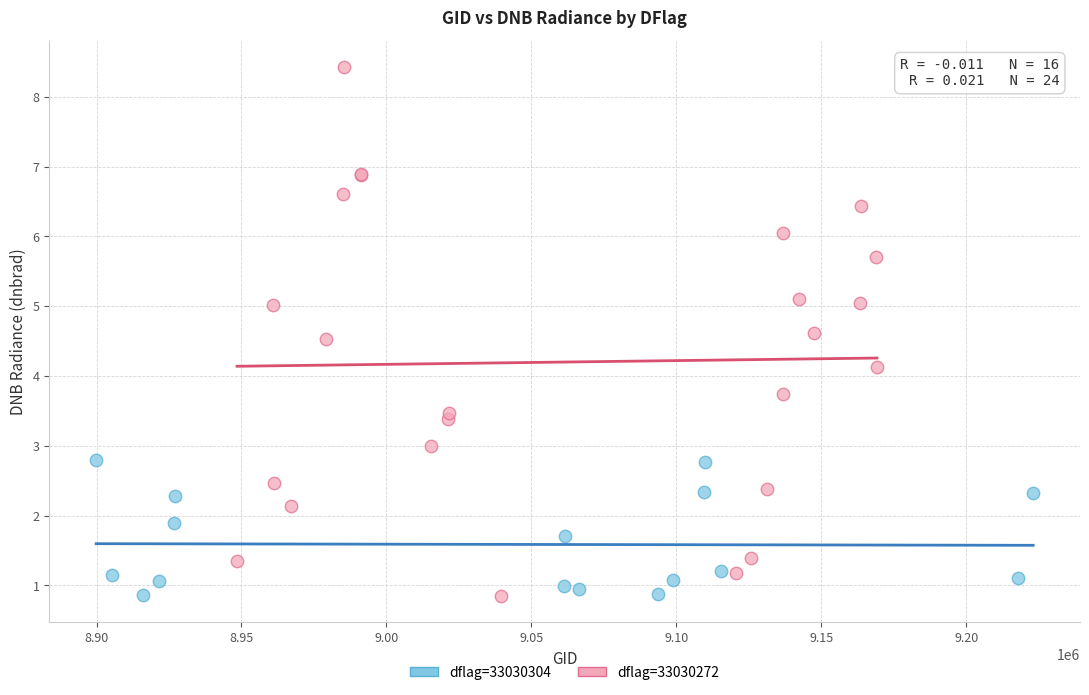

Which series has the widest spread of Y values?

dflag=33030272